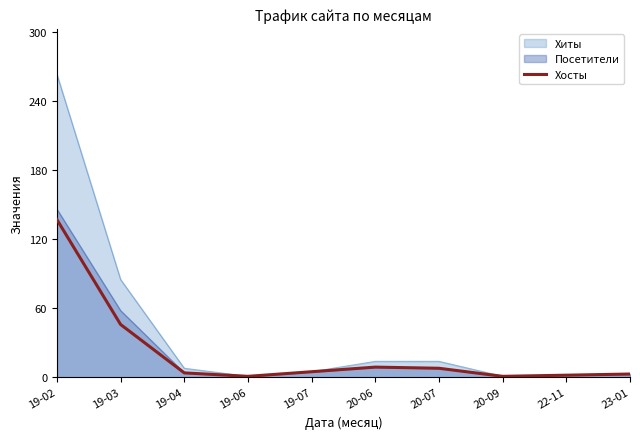

How many lines are shown in the chart?

3